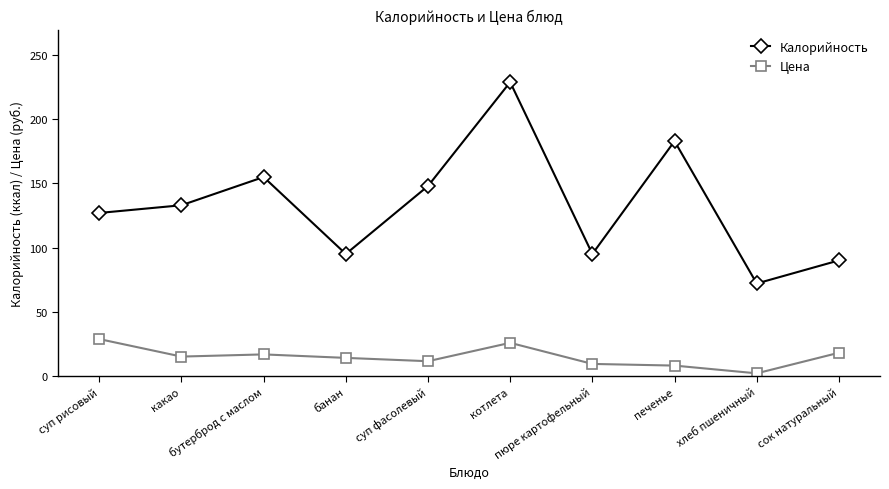

What is the difference between the second highest and minimum values in the Цена series?

23.8